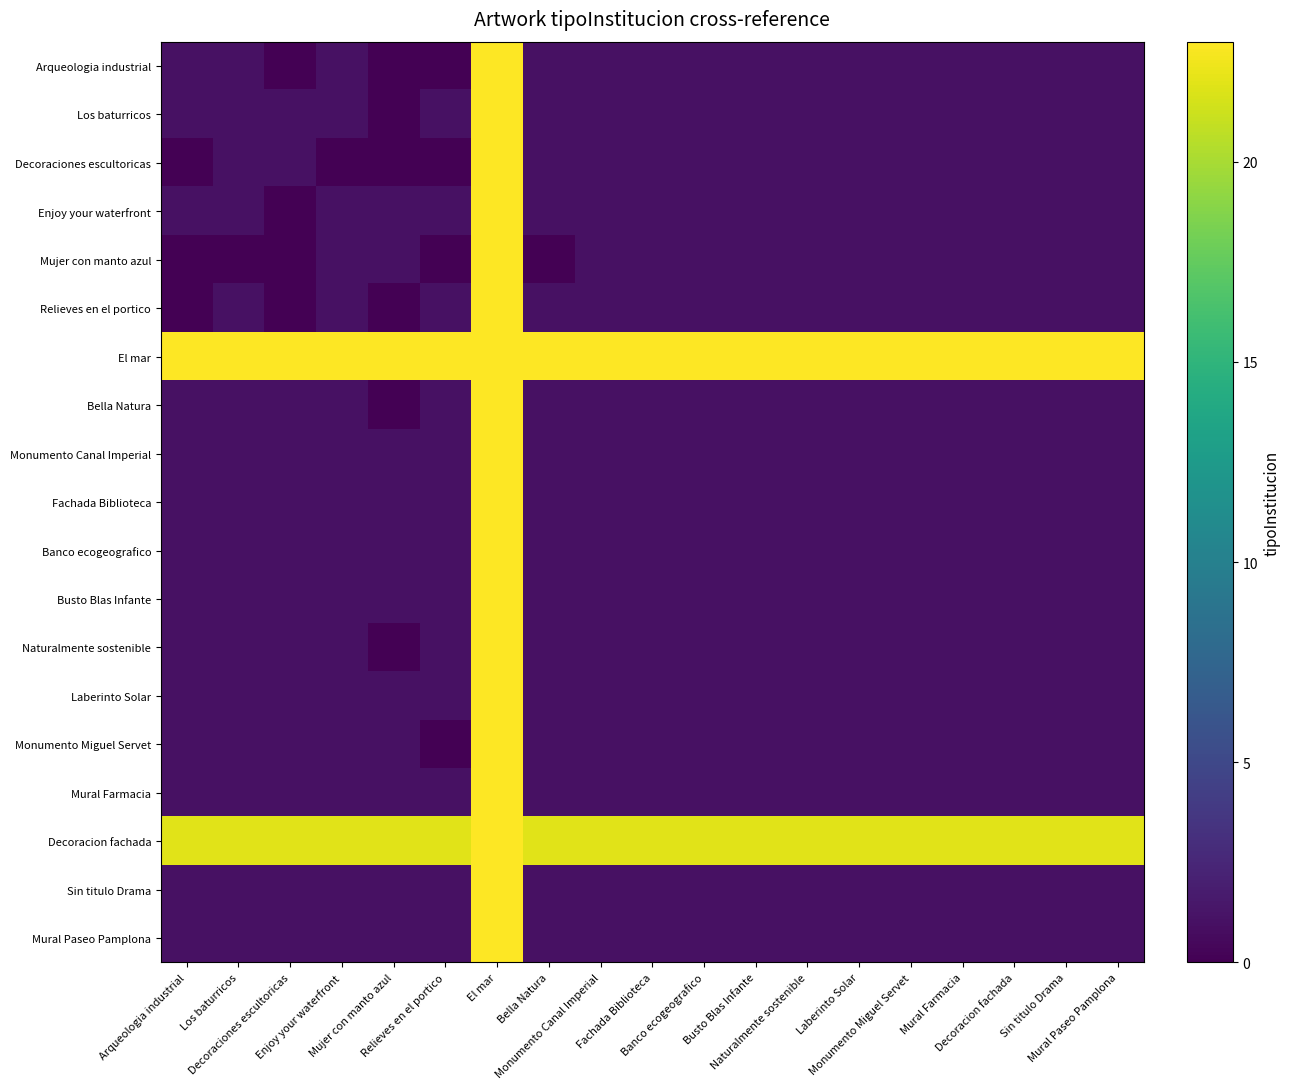

Reading left to right, extract all data points from this chart.

Arqueologia industrial: Arqueologia industrial=1	Los baturricos=1	Decoraciones escultoricas=0	Enjoy your waterfront=1	Mujer con manto azul=0	Relieves en el portico=0	El mar=23	Bella Natura=1	Monumento Canal Imperial=1	Fachada Biblioteca=1	Banco ecogeografico=1	Busto Blas Infante=1	Naturalmente sostenible=1	Laberinto Solar=1	Monumento Miguel Servet=1	Mural Farmacia=1	Decoracion fachada=1	Sin titulo Drama=1	Mural Paseo Pamplona=1
Los baturricos: Arqueologia industrial=1	Los baturricos=1	Decoraciones escultoricas=1	Enjoy your waterfront=1	Mujer con manto azul=0	Relieves en el portico=1	El mar=23	Bella Natura=1	Monumento Canal Imperial=1	Fachada Biblioteca=1	Banco ecogeografico=1	Busto Blas Infante=1	Naturalmente sostenible=1	Laberinto Solar=1	Monumento Miguel Servet=1	Mural Farmacia=1	Decoracion fachada=1	Sin titulo Drama=1	Mural Paseo Pamplona=1
Decoraciones escultoricas: Arqueologia industrial=0	Los baturricos=1	Decoraciones escultoricas=1	Enjoy your waterfront=0	Mujer con manto azul=0	Relieves en el portico=0	El mar=23	Bella Natura=1	Monumento Canal Imperial=1	Fachada Biblioteca=1	Banco ecogeografico=1	Busto Blas Infante=1	Naturalmente sostenible=1	Laberinto Solar=1	Monumento Miguel Servet=1	Mural Farmacia=1	Decoracion fachada=1	Sin titulo Drama=1	Mural Paseo Pamplona=1
Enjoy your waterfront: Arqueologia industrial=1	Los baturricos=1	Decoraciones escultoricas=0	Enjoy your waterfront=1	Mujer con manto azul=1	Relieves en el portico=1	El mar=23	Bella Natura=1	Monumento Canal Imperial=1	Fachada Biblioteca=1	Banco ecogeografico=1	Busto Blas Infante=1	Naturalmente sostenible=1	Laberinto Solar=1	Monumento Miguel Servet=1	Mural Farmacia=1	Decoracion fachada=1	Sin titulo Drama=1	Mural Paseo Pamplona=1
Mujer con manto azul: Arqueologia industrial=0	Los baturricos=0	Decoraciones escultoricas=0	Enjoy your waterfront=1	Mujer con manto azul=1	Relieves en el portico=0	El mar=23	Bella Natura=0	Monumento Canal Imperial=1	Fachada Biblioteca=1	Banco ecogeografico=1	Busto Blas Infante=1	Naturalmente sostenible=1	Laberinto Solar=1	Monumento Miguel Servet=1	Mural Farmacia=1	Decoracion fachada=1	Sin titulo Drama=1	Mural Paseo Pamplona=1
Relieves en el portico: Arqueologia industrial=0	Los baturricos=1	Decoraciones escultoricas=0	Enjoy your waterfront=1	Mujer con manto azul=0	Relieves en el portico=1	El mar=23	Bella Natura=1	Monumento Canal Imperial=1	Fachada Biblioteca=1	Banco ecogeografico=1	Busto Blas Infante=1	Naturalmente sostenible=1	Laberinto Solar=1	Monumento Miguel Servet=1	Mural Farmacia=1	Decoracion fachada=1	Sin titulo Drama=1	Mural Paseo Pamplona=1
El mar: Arqueologia industrial=23	Los baturricos=23	Decoraciones escultoricas=23	Enjoy your waterfront=23	Mujer con manto azul=23	Relieves en el portico=23	El mar=23	Bella Natura=23	Monumento Canal Imperial=23	Fachada Biblioteca=23	Banco ecogeografico=23	Busto Blas Infante=23	Naturalmente sostenible=23	Laberinto Solar=23	Monumento Miguel Servet=23	Mural Farmacia=23	Decoracion fachada=23	Sin titulo Drama=23	Mural Paseo Pamplona=23
Bella Natura: Arqueologia industrial=1	Los baturricos=1	Decoraciones escultoricas=1	Enjoy your waterfront=1	Mujer con manto azul=0	Relieves en el portico=1	El mar=23	Bella Natura=1	Monumento Canal Imperial=1	Fachada Biblioteca=1	Banco ecogeografico=1	Busto Blas Infante=1	Naturalmente sostenible=1	Laberinto Solar=1	Monumento Miguel Servet=1	Mural Farmacia=1	Decoracion fachada=1	Sin titulo Drama=1	Mural Paseo Pamplona=1
Monumento Canal Imperial: Arqueologia industrial=1	Los baturricos=1	Decoraciones escultoricas=1	Enjoy your waterfront=1	Mujer con manto azul=1	Relieves en el portico=1	El mar=23	Bella Natura=1	Monumento Canal Imperial=1	Fachada Biblioteca=1	Banco ecogeografico=1	Busto Blas Infante=1	Naturalmente sostenible=1	Laberinto Solar=1	Monumento Miguel Servet=1	Mural Farmacia=1	Decoracion fachada=1	Sin titulo Drama=1	Mural Paseo Pamplona=1
Fachada Biblioteca: Arqueologia industrial=1	Los baturricos=1	Decoraciones escultoricas=1	Enjoy your waterfront=1	Mujer con manto azul=1	Relieves en el portico=1	El mar=23	Bella Natura=1	Monumento Canal Imperial=1	Fachada Biblioteca=1	Banco ecogeografico=1	Busto Blas Infante=1	Naturalmente sostenible=1	Laberinto Solar=1	Monumento Miguel Servet=1	Mural Farmacia=1	Decoracion fachada=1	Sin titulo Drama=1	Mural Paseo Pamplona=1
Banco ecogeografico: Arqueologia industrial=1	Los baturricos=1	Decoraciones escultoricas=1	Enjoy your waterfront=1	Mujer con manto azul=1	Relieves en el portico=1	El mar=23	Bella Natura=1	Monumento Canal Imperial=1	Fachada Biblioteca=1	Banco ecogeografico=1	Busto Blas Infante=1	Naturalmente sostenible=1	Laberinto Solar=1	Monumento Miguel Servet=1	Mural Farmacia=1	Decoracion fachada=1	Sin titulo Drama=1	Mural Paseo Pamplona=1
Busto Blas Infante: Arqueologia industrial=1	Los baturricos=1	Decoraciones escultoricas=1	Enjoy your waterfront=1	Mujer con manto azul=1	Relieves en el portico=1	El mar=23	Bella Natura=1	Monumento Canal Imperial=1	Fachada Biblioteca=1	Banco ecogeografico=1	Busto Blas Infante=1	Naturalmente sostenible=1	Laberinto Solar=1	Monumento Miguel Servet=1	Mural Farmacia=1	Decoracion fachada=1	Sin titulo Drama=1	Mural Paseo Pamplona=1
Naturalmente sostenible: Arqueologia industrial=1	Los baturricos=1	Decoraciones escultoricas=1	Enjoy your waterfront=1	Mujer con manto azul=0	Relieves en el portico=1	El mar=23	Bella Natura=1	Monumento Canal Imperial=1	Fachada Biblioteca=1	Banco ecogeografico=1	Busto Blas Infante=1	Naturalmente sostenible=1	Laberinto Solar=1	Monumento Miguel Servet=1	Mural Farmacia=1	Decoracion fachada=1	Sin titulo Drama=1	Mural Paseo Pamplona=1
Laberinto Solar: Arqueologia industrial=1	Los baturricos=1	Decoraciones escultoricas=1	Enjoy your waterfront=1	Mujer con manto azul=1	Relieves en el portico=1	El mar=23	Bella Natura=1	Monumento Canal Imperial=1	Fachada Biblioteca=1	Banco ecogeografico=1	Busto Blas Infante=1	Naturalmente sostenible=1	Laberinto Solar=1	Monumento Miguel Servet=1	Mural Farmacia=1	Decoracion fachada=1	Sin titulo Drama=1	Mural Paseo Pamplona=1
Monumento Miguel Servet: Arqueologia industrial=1	Los baturricos=1	Decoraciones escultoricas=1	Enjoy your waterfront=1	Mujer con manto azul=1	Relieves en el portico=0	El mar=23	Bella Natura=1	Monumento Canal Imperial=1	Fachada Biblioteca=1	Banco ecogeografico=1	Busto Blas Infante=1	Naturalmente sostenible=1	Laberinto Solar=1	Monumento Miguel Servet=1	Mural Farmacia=1	Decoracion fachada=1	Sin titulo Drama=1	Mural Paseo Pamplona=1
Mural Farmacia: Arqueologia industrial=1	Los baturricos=1	Decoraciones escultoricas=1	Enjoy your waterfront=1	Mujer con manto azul=1	Relieves en el portico=1	El mar=23	Bella Natura=1	Monumento Canal Imperial=1	Fachada Biblioteca=1	Banco ecogeografico=1	Busto Blas Infante=1	Naturalmente sostenible=1	Laberinto Solar=1	Monumento Miguel Servet=1	Mural Farmacia=1	Decoracion fachada=1	Sin titulo Drama=1	Mural Paseo Pamplona=1
Decoracion fachada: Arqueologia industrial=22	Los baturricos=22	Decoraciones escultoricas=22	Enjoy your waterfront=22	Mujer con manto azul=22	Relieves en el portico=22	El mar=23	Bella Natura=22	Monumento Canal Imperial=22	Fachada Biblioteca=22	Banco ecogeografico=22	Busto Blas Infante=22	Naturalmente sostenible=22	Laberinto Solar=22	Monumento Miguel Servet=22	Mural Farmacia=22	Decoracion fachada=22	Sin titulo Drama=22	Mural Paseo Pamplona=22
Sin titulo Drama: Arqueologia industrial=1	Los baturricos=1	Decoraciones escultoricas=1	Enjoy your waterfront=1	Mujer con manto azul=1	Relieves en el portico=1	El mar=23	Bella Natura=1	Monumento Canal Imperial=1	Fachada Biblioteca=1	Banco ecogeografico=1	Busto Blas Infante=1	Naturalmente sostenible=1	Laberinto Solar=1	Monumento Miguel Servet=1	Mural Farmacia=1	Decoracion fachada=1	Sin titulo Drama=1	Mural Paseo Pamplona=1
Mural Paseo Pamplona: Arqueologia industrial=1	Los baturricos=1	Decoraciones escultoricas=1	Enjoy your waterfront=1	Mujer con manto azul=1	Relieves en el portico=1	El mar=23	Bella Natura=1	Monumento Canal Imperial=1	Fachada Biblioteca=1	Banco ecogeografico=1	Busto Blas Infante=1	Naturalmente sostenible=1	Laberinto Solar=1	Monumento Miguel Servet=1	Mural Farmacia=1	Decoracion fachada=1	Sin titulo Drama=1	Mural Paseo Pamplona=1